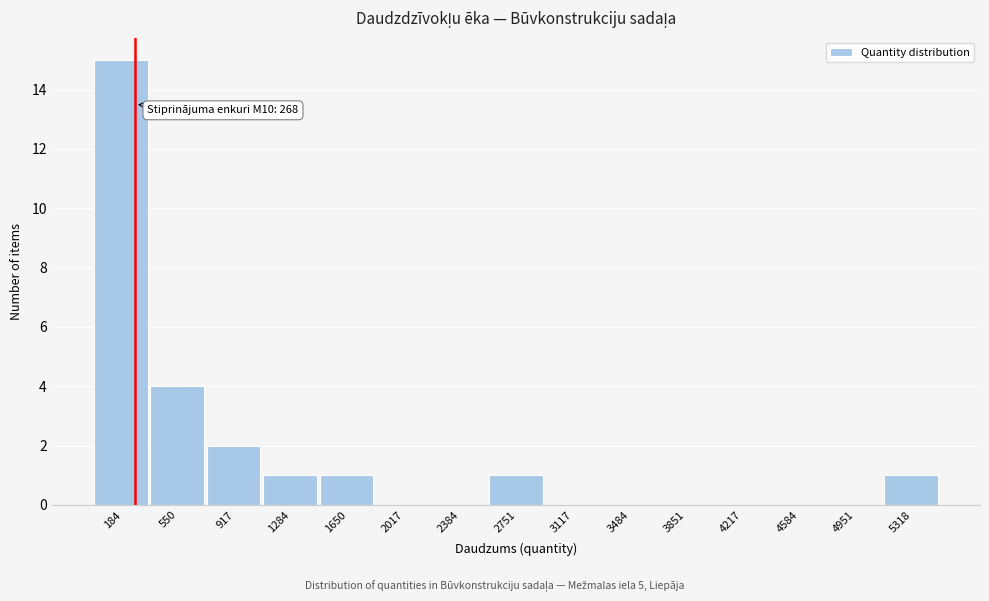

Over which range of the x-axis is the bar tallest?

0 to 350